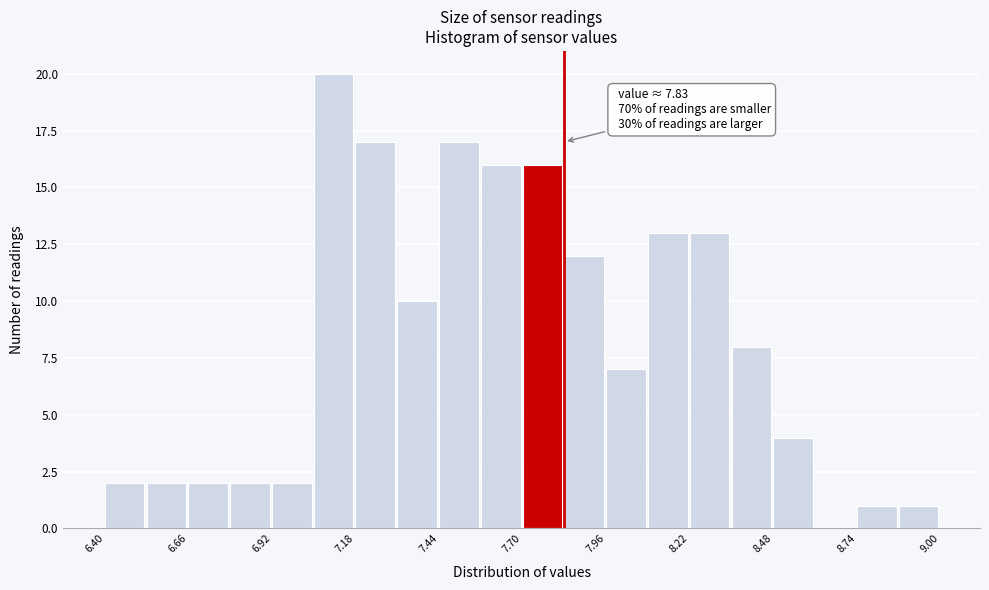

Read against the x-axis, roughly where is the centre of the tallest bar?

7.10